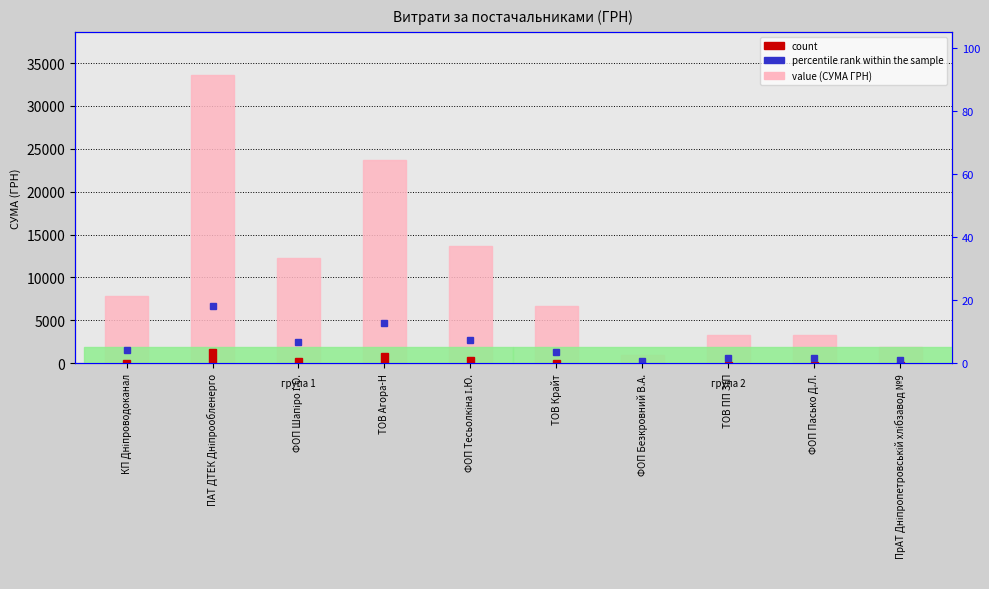

Read the value (СУМА ГРН) value at ТОВ ПП ЗІП.

3259.1